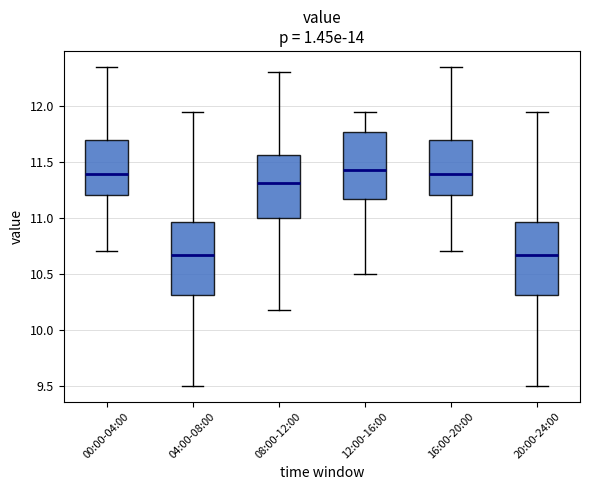

Reading left to right, transcribe this box plot: for each box, give where its median line is, the range the box spans, and where its two whiskers end, as read against the y-axis. The values are not printed on the chart, so give them approximately, as read against the axis.

00:00-04:00: median 11.40, box 11.20 to 11.70, whiskers 10.70 to 12.35
04:00-08:00: median 10.65, box 10.30 to 10.95, whiskers 9.50 to 11.95
08:00-12:00: median 11.30, box 11.00 to 11.55, whiskers 10.20 to 12.30
12:00-16:00: median 11.45, box 11.15 to 11.75, whiskers 10.50 to 11.95
16:00-20:00: median 11.40, box 11.20 to 11.70, whiskers 10.70 to 12.35
20:00-24:00: median 10.65, box 10.30 to 10.95, whiskers 9.50 to 11.95